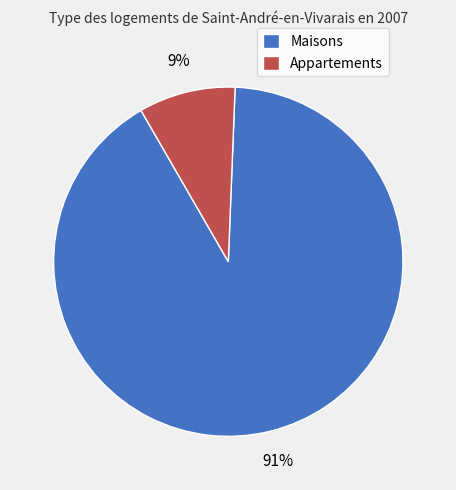

Between Maisons and Appartements, which is larger?

Maisons